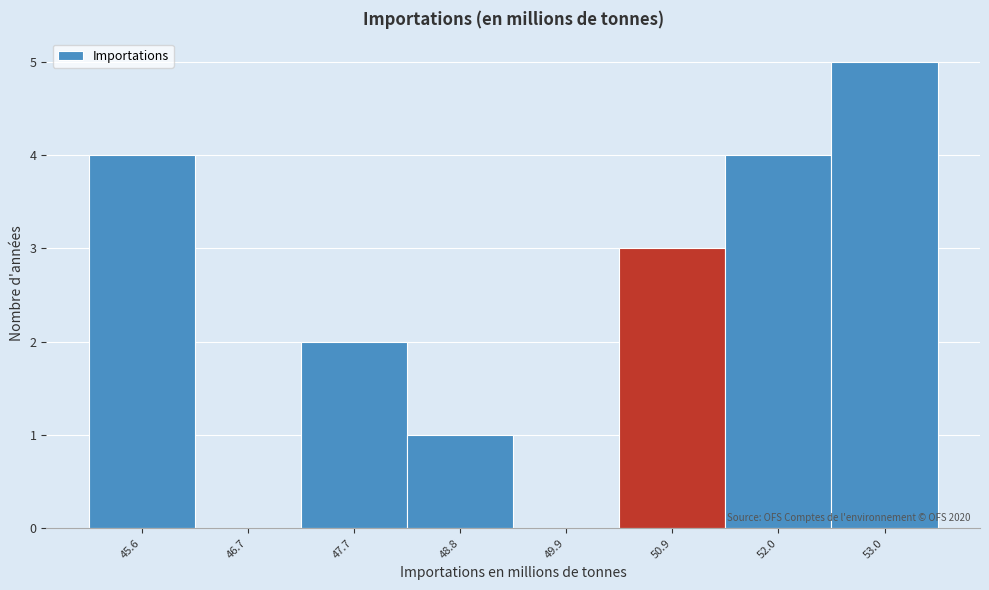

Reading left to right, what are all the values shown in this chart?

45.6=4	46.7=0	47.7=2	48.8=1	49.9=0	50.9=3	52.0=4	53.0=5